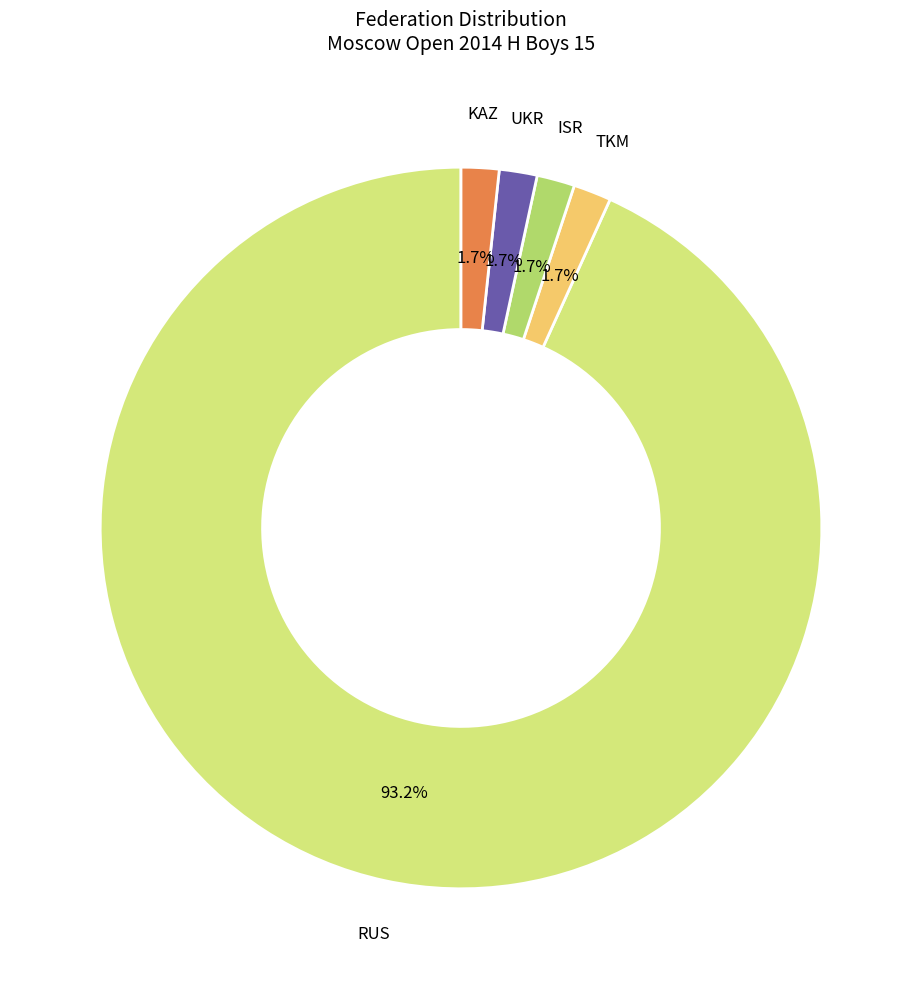

Does ISR account for over 50% of the chart?

No